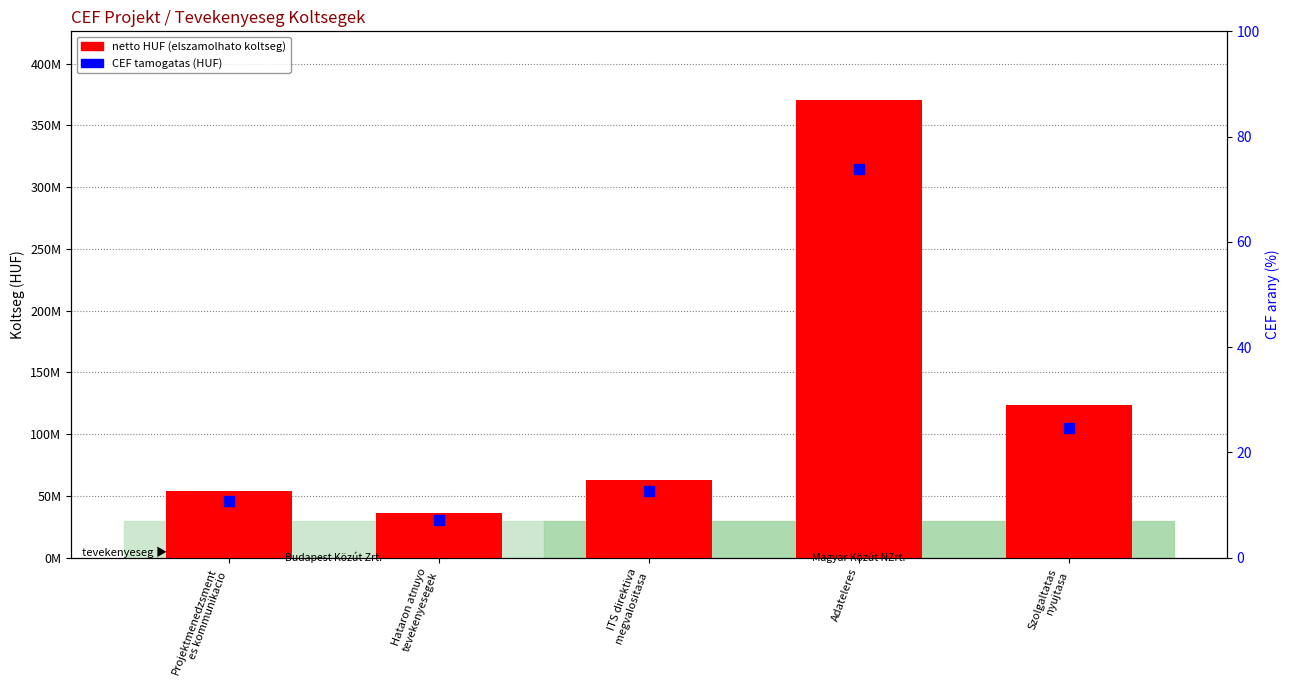

What is the change in value from Hataron atnuyo
tevekenyesegek to Adateleres?

+334941000